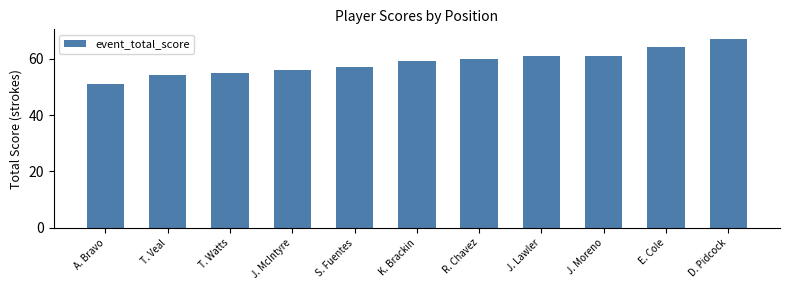

What is the label of the 1st bar from the left?

A. Bravo